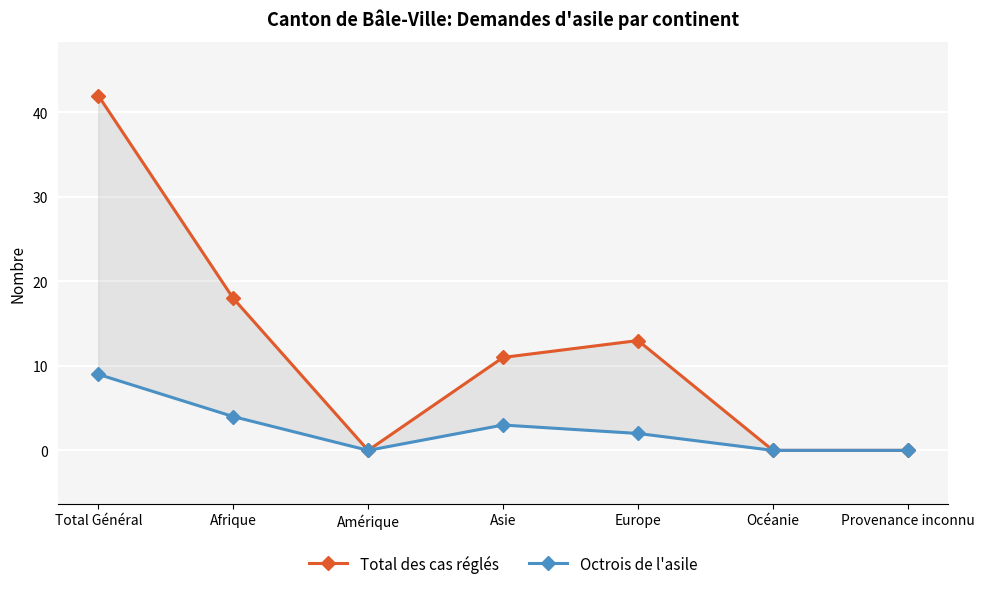

What is the value of the Octrois de l'asile point at the 1st from the left?

9